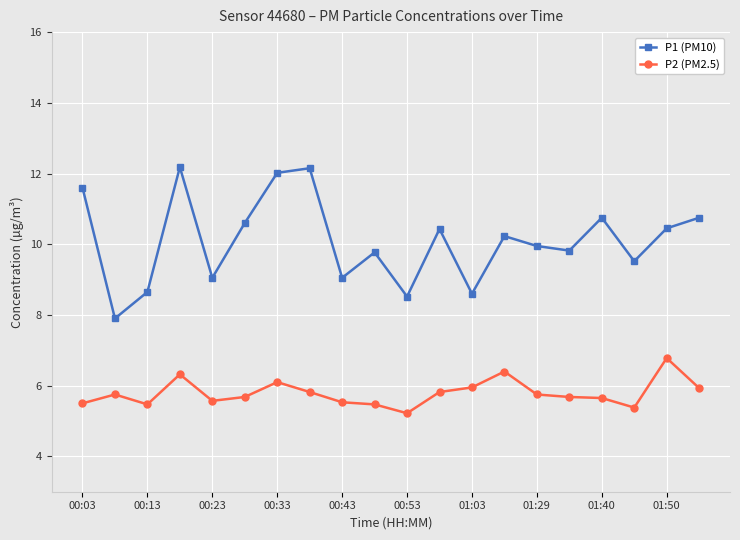

What is the value of the P1 (PM10) point at the 1st from the left?

11.6